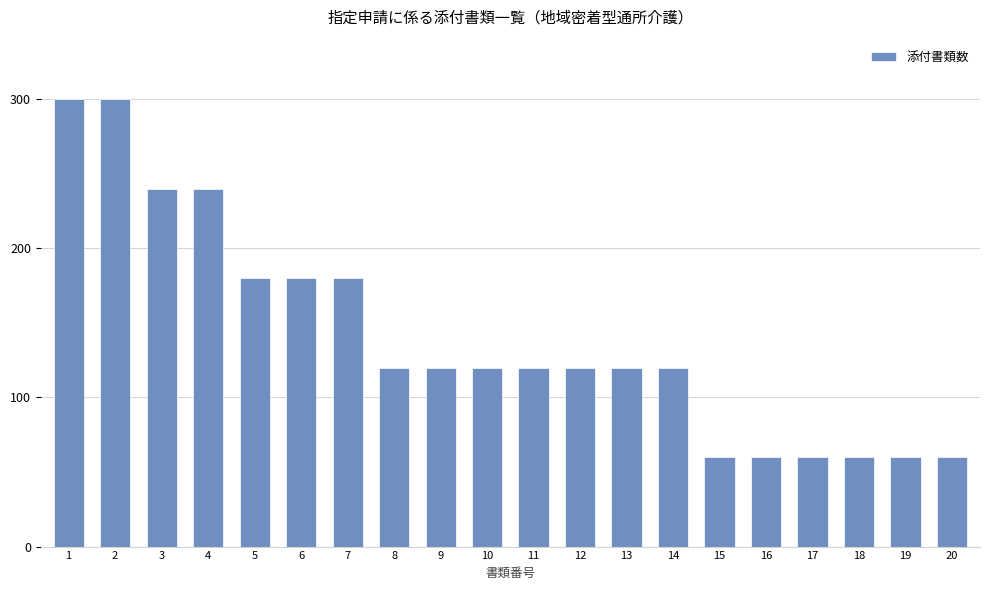

How many values are between 60 and 180?

16